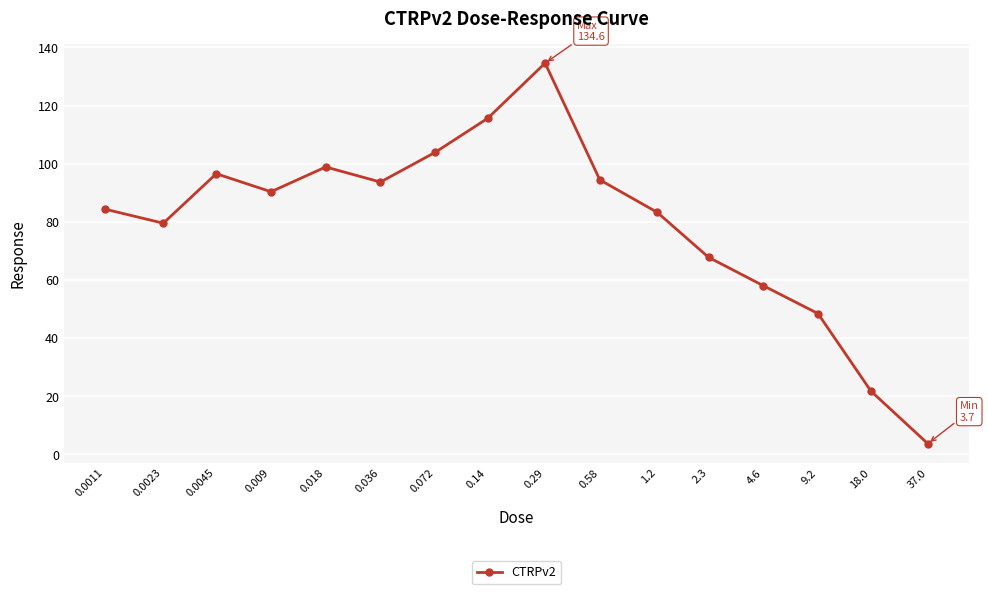

What is the value of the 7th point from the left?

103.9